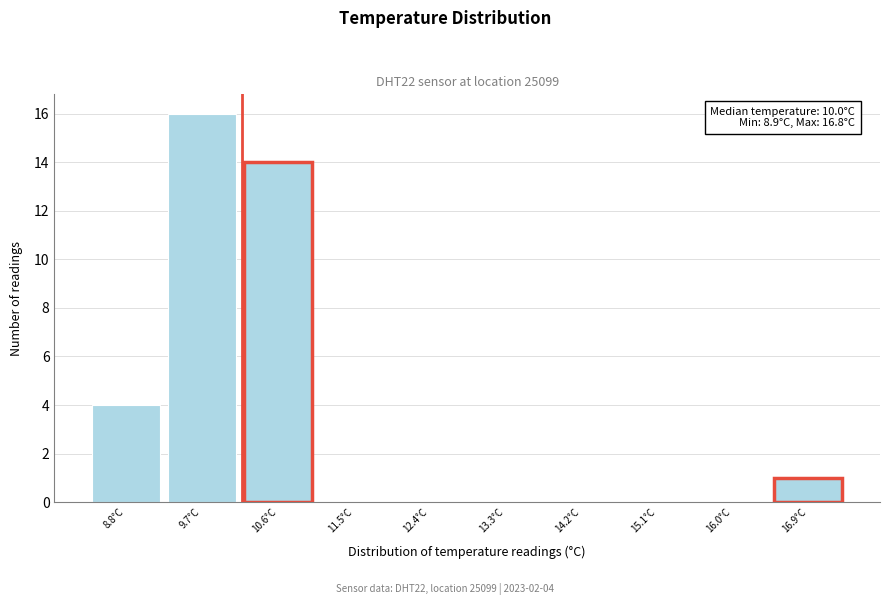

Which range on the x-axis has the tallest bar?

9.29 to 10.18